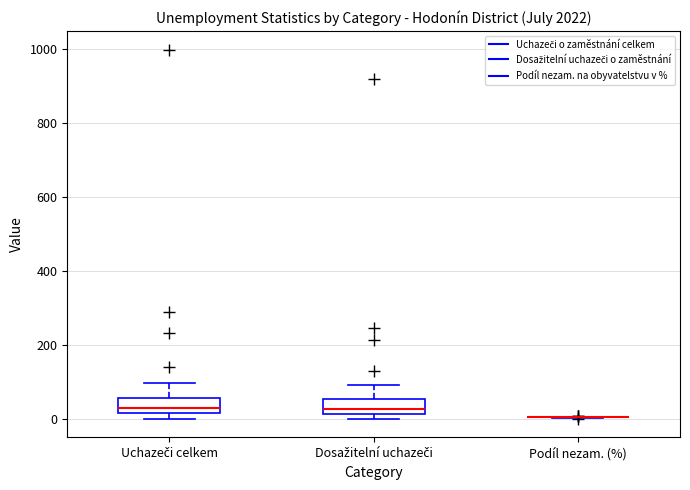

Where is the upper edge of the box for Uchazeči celkem on the y-axis? The values are not printed on the chart, so give them approximately, as read against the axis.

60